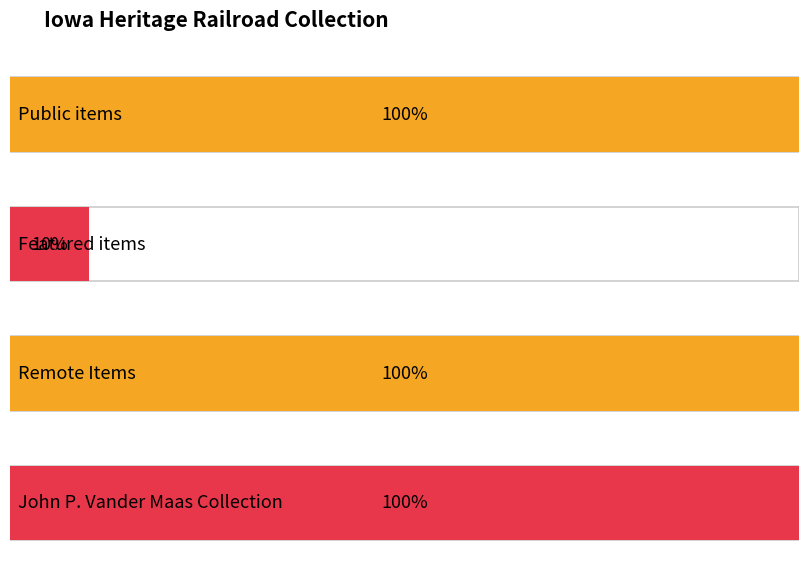

How many data points in featured are above 0?

1